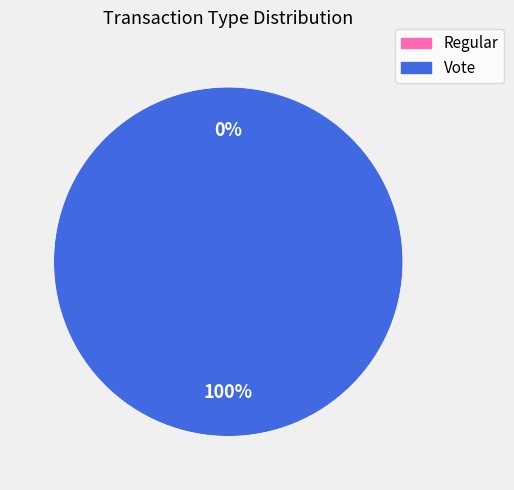

What is the smallest slice in the pie chart?

Regular